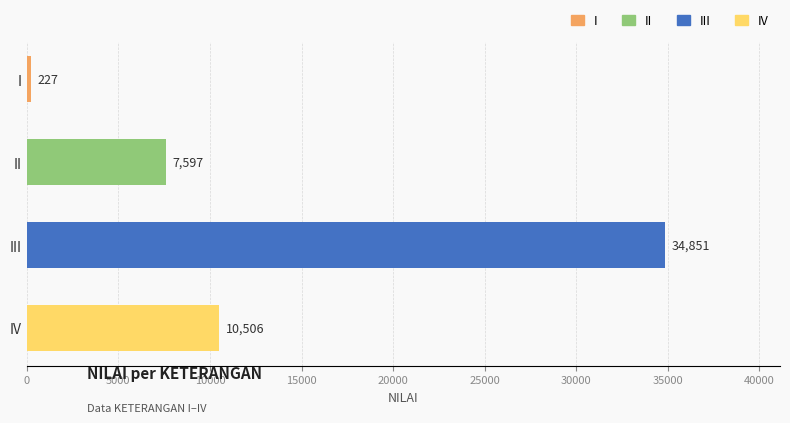

What is the greatest value displayed?

34851